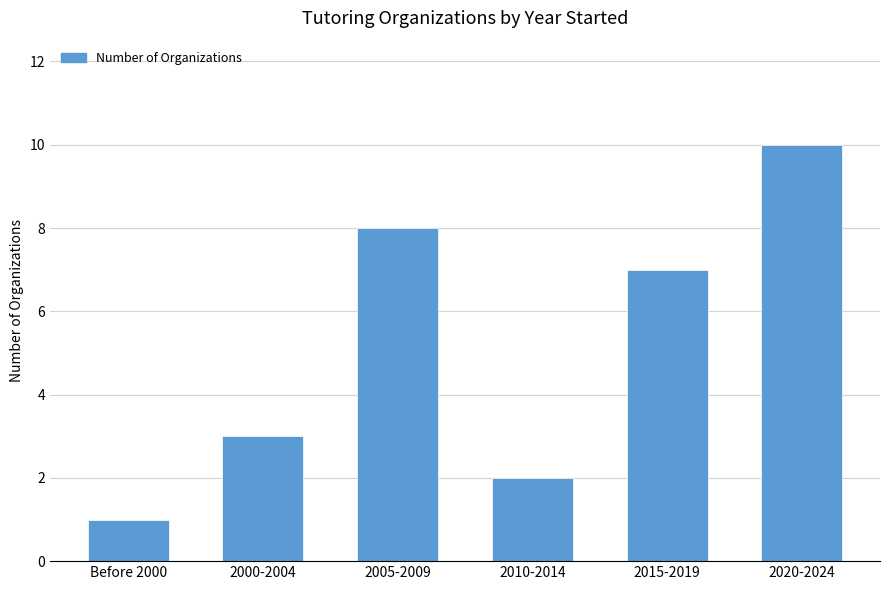

How many distinct data groups are displayed?

1